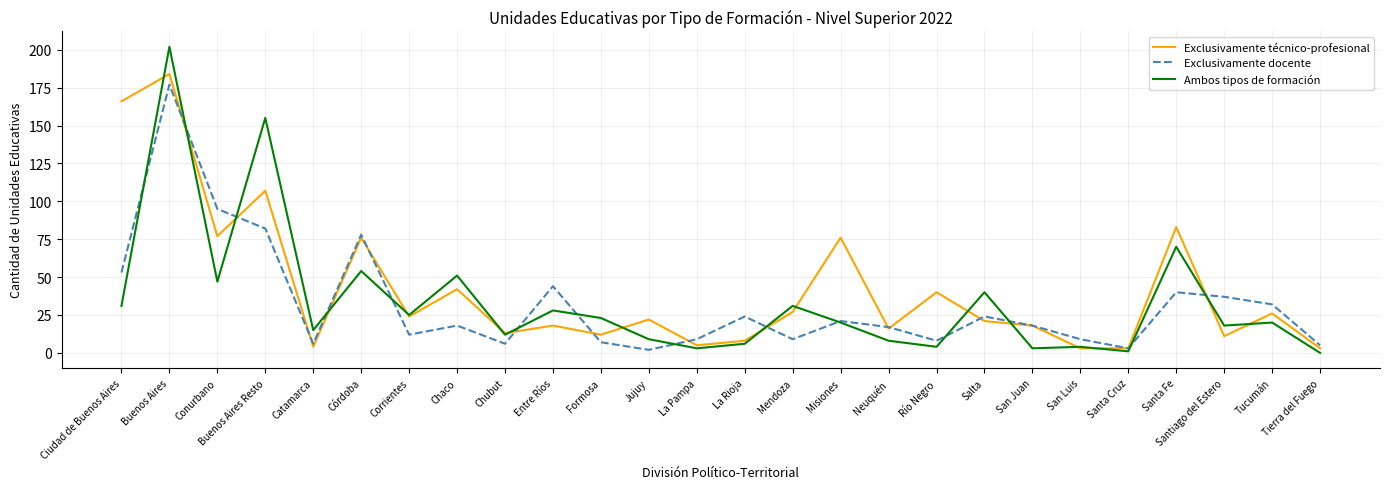

Read the Exclusivamente técnico-profesional value at Chaco, to the nearest 10.

40